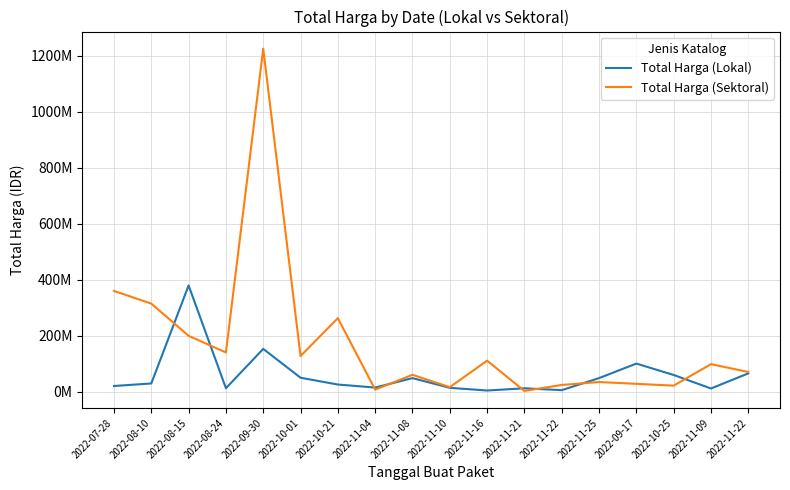

How many interior local valleys does the Total Harga (Lokal) series have?

5